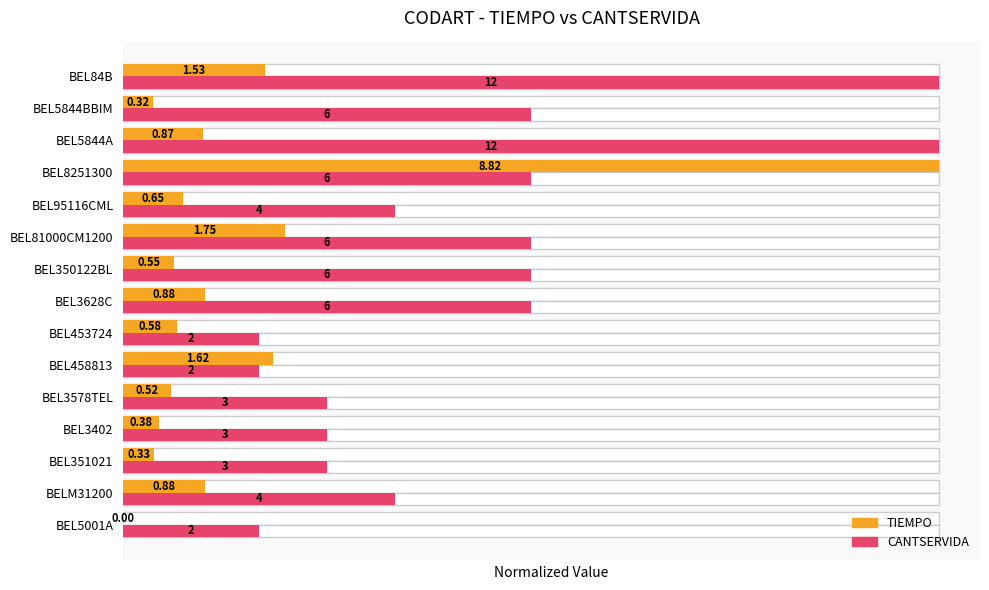

Is the value of CANTSERVIDA at BEL84B greater than the value of TIEMPO at BEL458813?

Yes